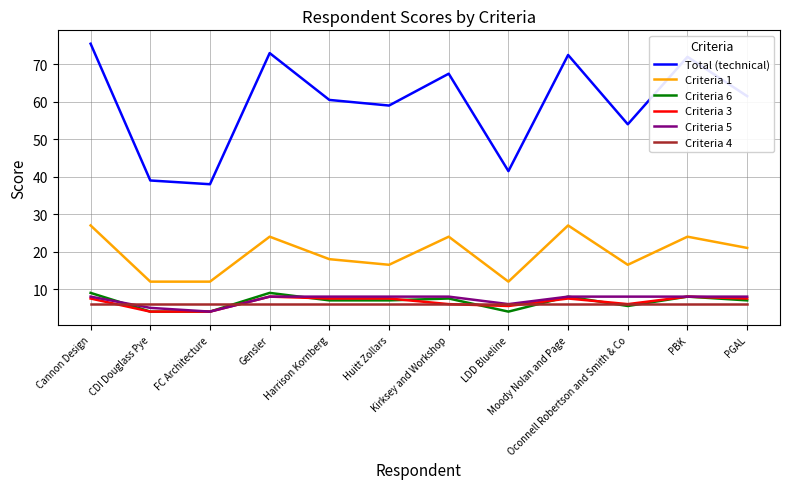

After their last crossing, which series has the higher values: Criteria 6 or Criteria 4?

Criteria 6